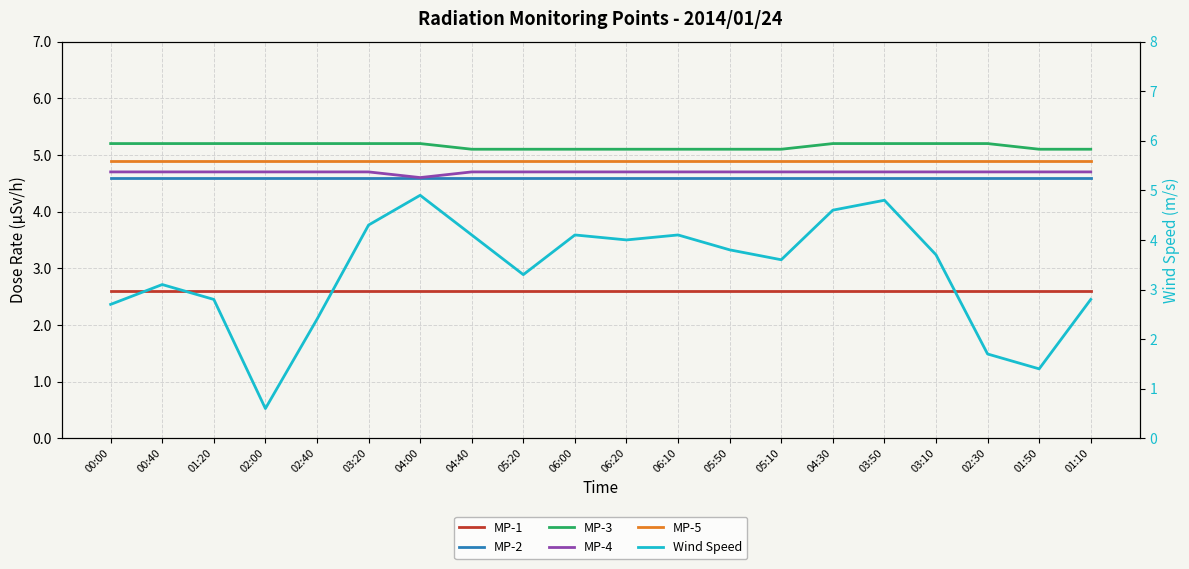

Read the MP-5 value at 02:00.

4.9